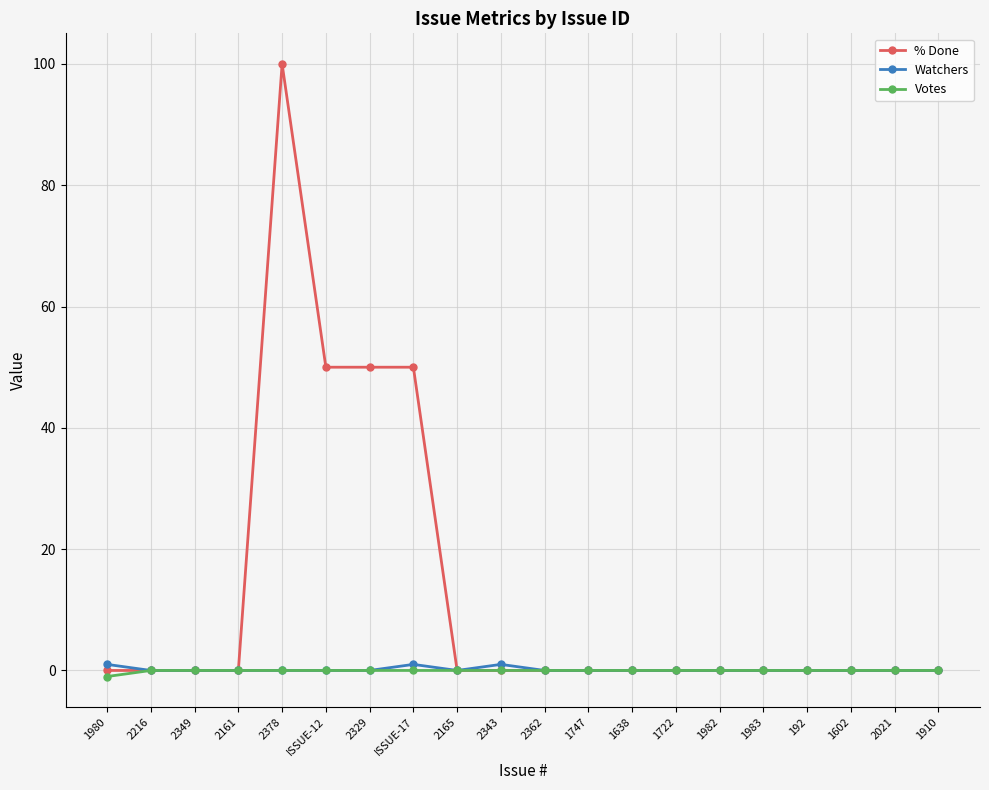

Is it true that % Done equals 100 at 2378?

True